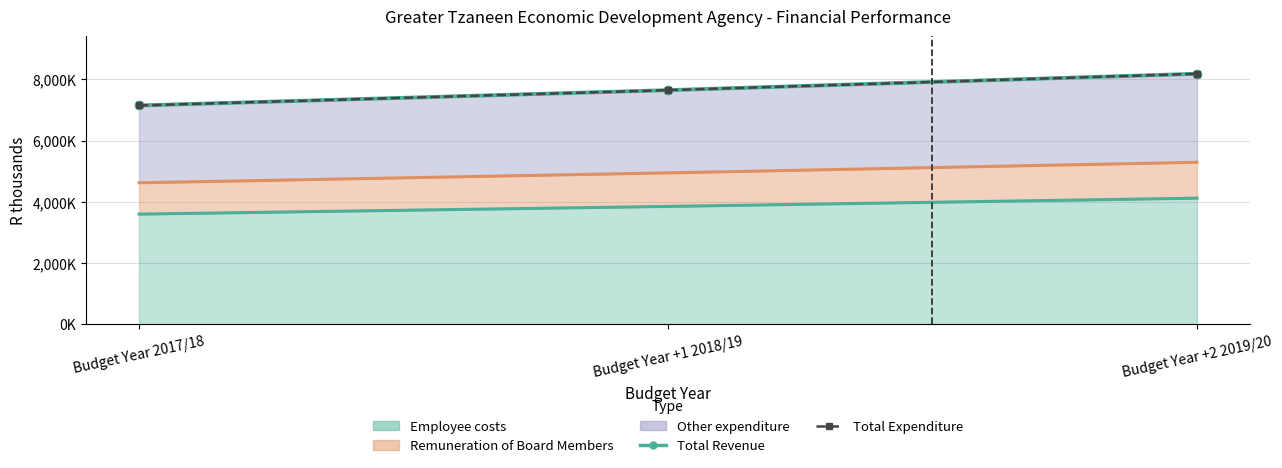

At how many categories does at least one series exceed 7481669?

2